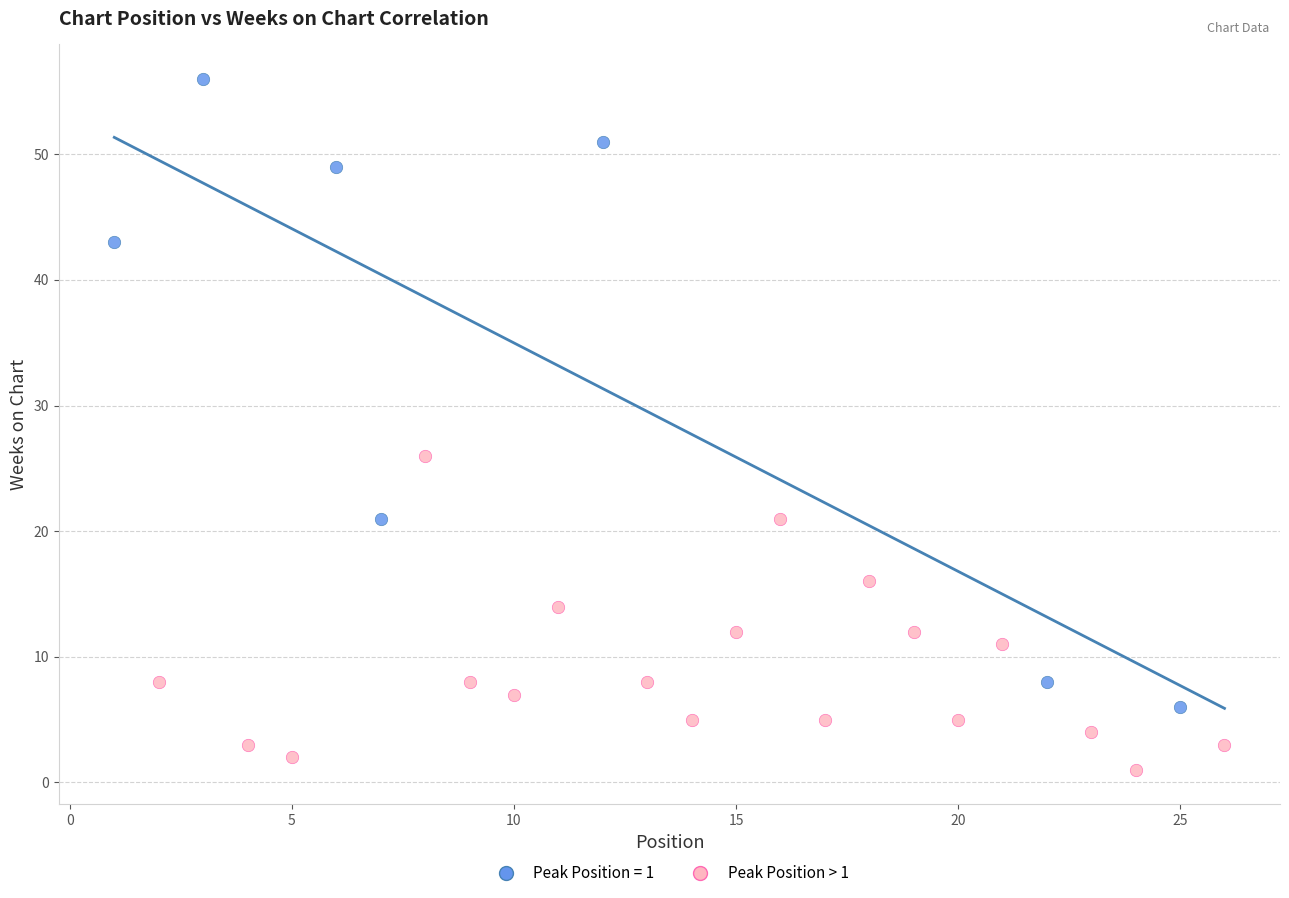

Which series reaches the minimum Y coordinate?

Peak Position > 1